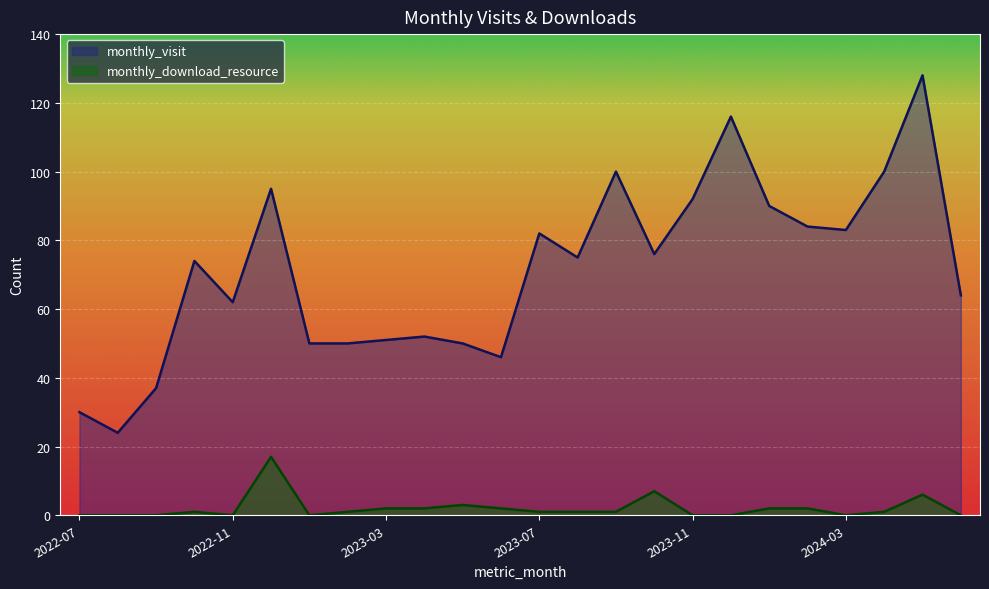

Where is monthly_download_resource nearest to the value 8?

2023-10